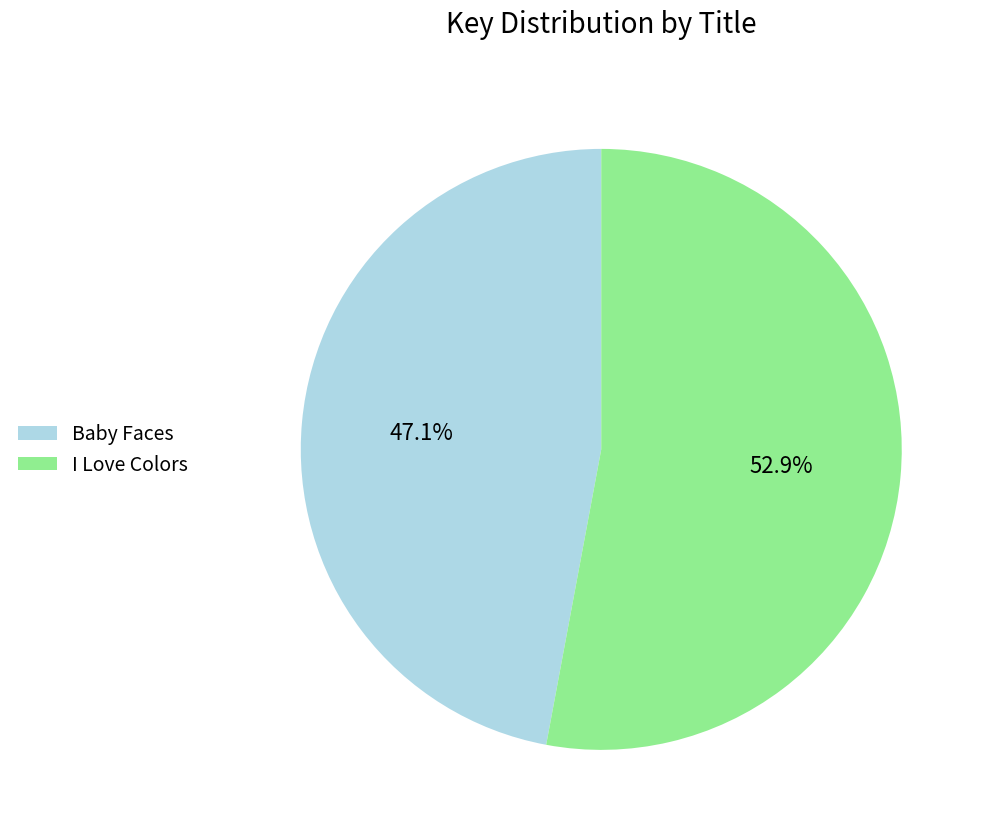

How many segments does this pie chart have?

2